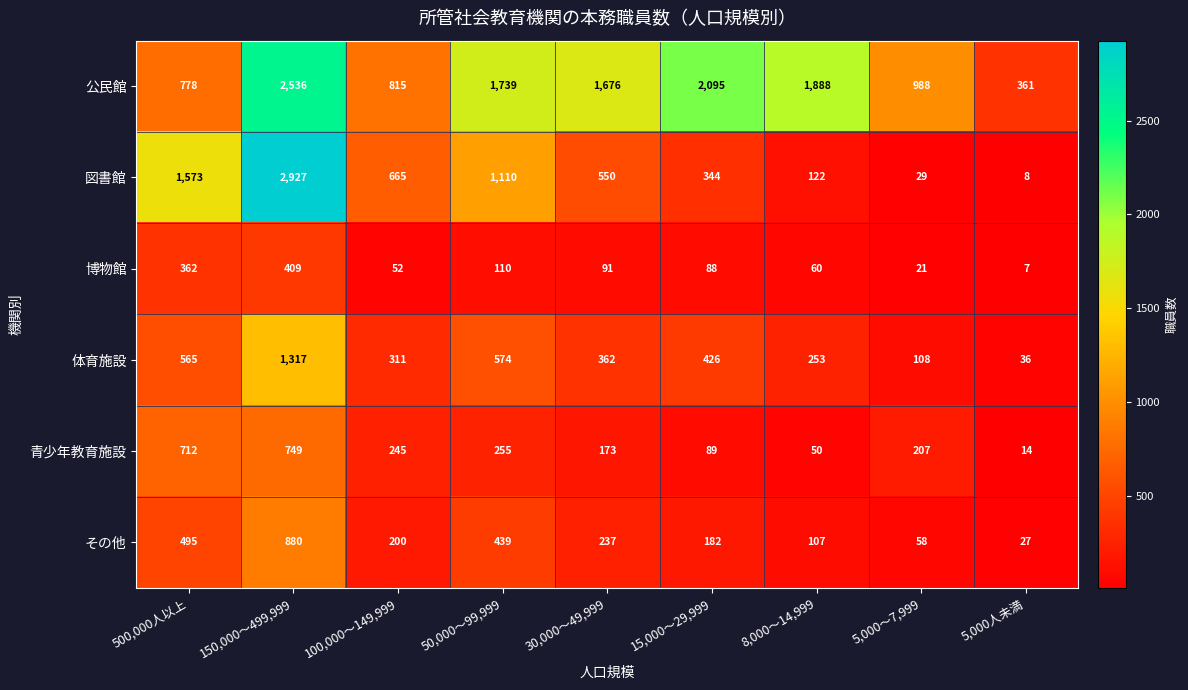

Which category has the lowest value in the その他 series?

5,000人未満